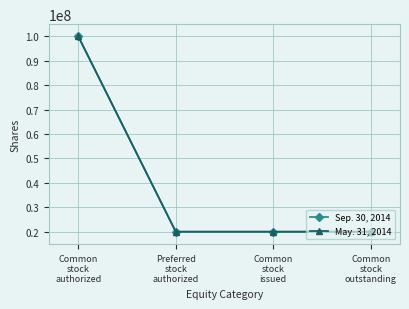

List the series in order of their peak value, lowest first.

Sep. 30, 2014, May. 31, 2014